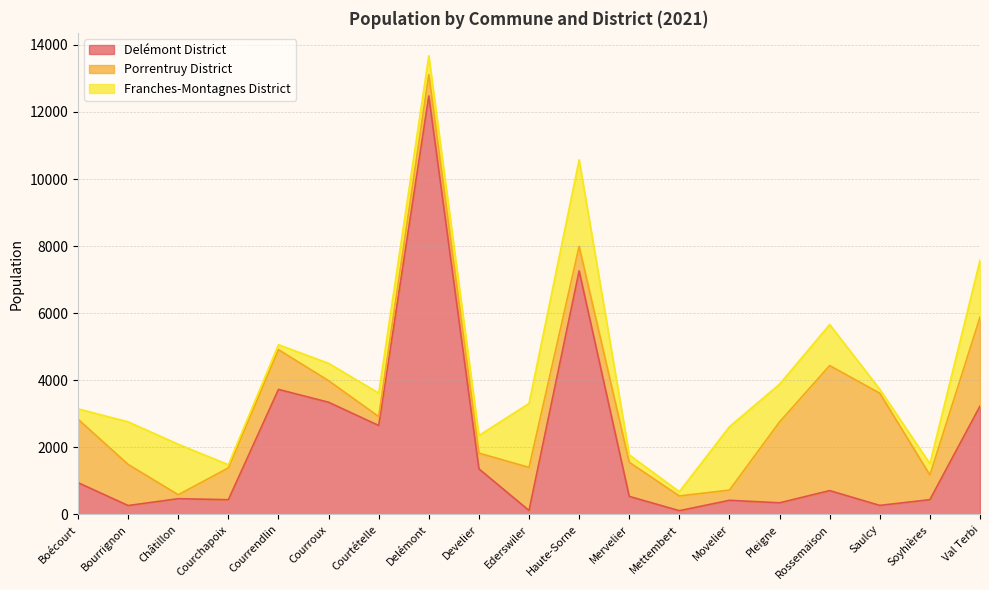

How many times do Franches-Montagnes District and Delémont District cross each other?

6